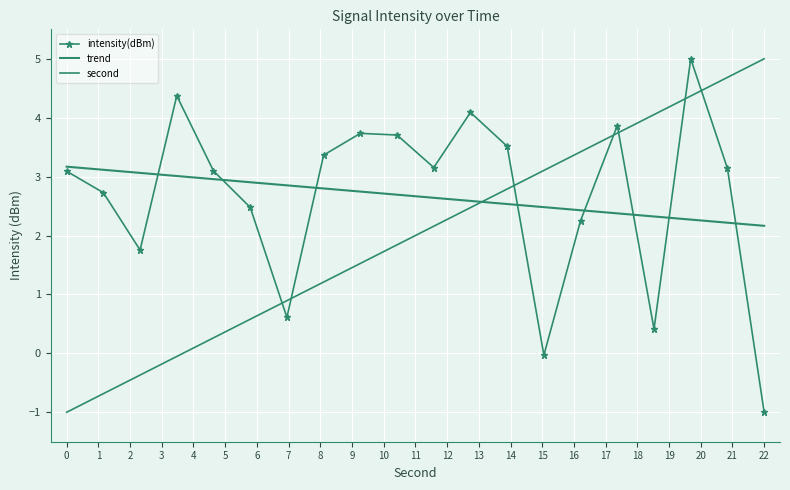

What are all the series names shown in the legend?

intensity(dBm), trend, second